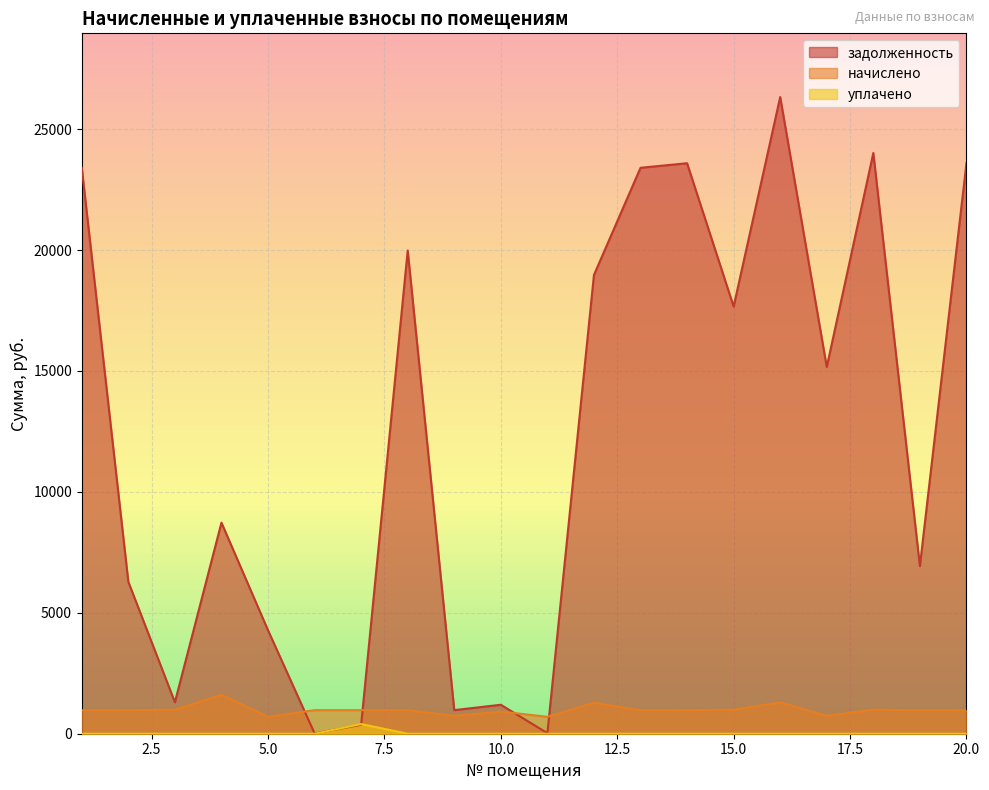

What is the difference between the уплачено values at 7 and 18?

400.0